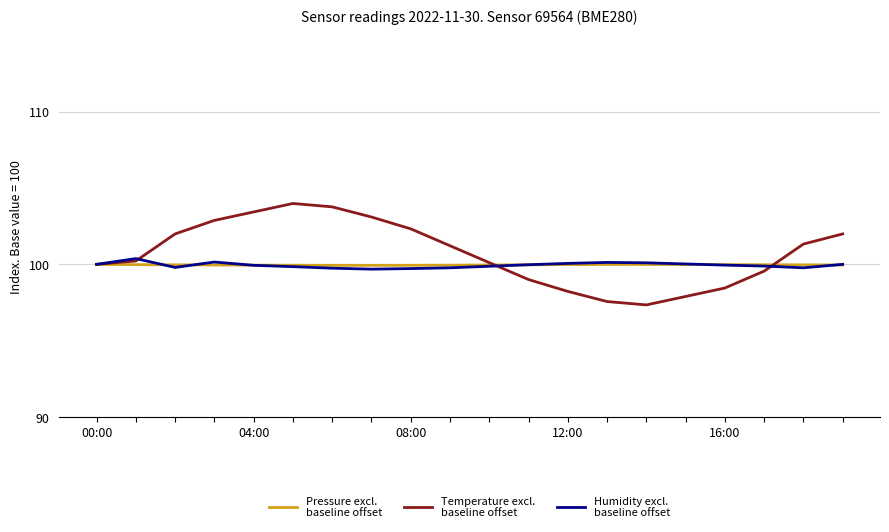

What is the greatest value displayed?

104.0